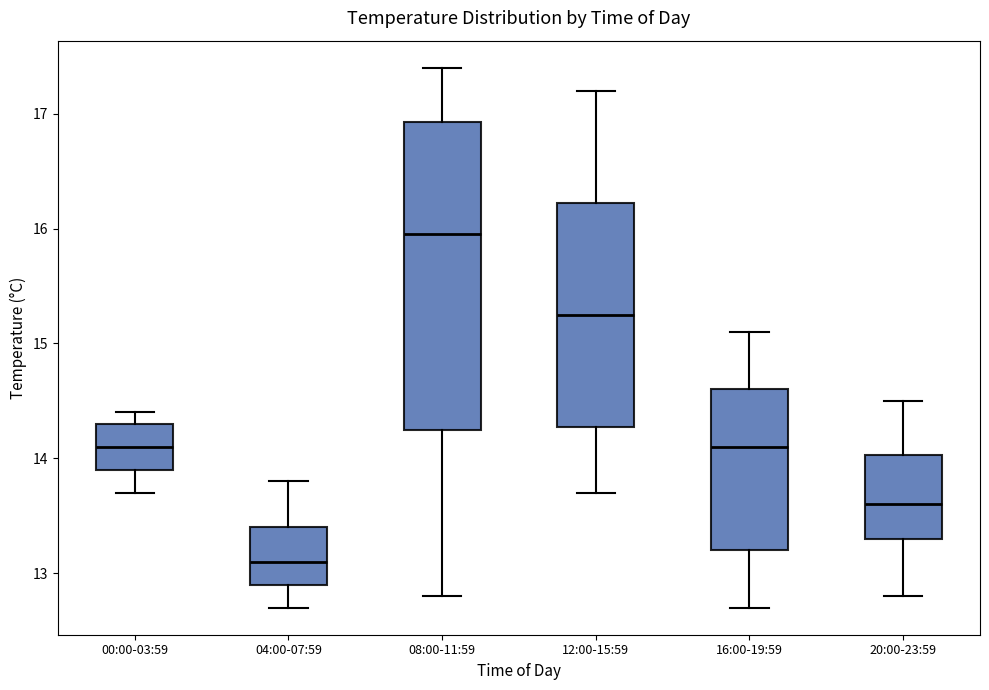

Reading left to right, read every box against the y-axis: the position of its median line, the range the box covers, and the ends of its whiskers. The values are not printed on the chart, so give them approximately, as read against the axis.

00:00-03:59: median 14.1, box 13.9 to 14.3, whiskers 13.7 to 14.4
04:00-07:59: median 13.1, box 12.9 to 13.4, whiskers 12.7 to 13.8
08:00-11:59: median 16.0, box 14.3 to 16.9, whiskers 12.8 to 17.4
12:00-15:59: median 15.3, box 14.3 to 16.2, whiskers 13.7 to 17.2
16:00-19:59: median 14.1, box 13.2 to 14.6, whiskers 12.7 to 15.1
20:00-23:59: median 13.6, box 13.3 to 14.0, whiskers 12.8 to 14.5